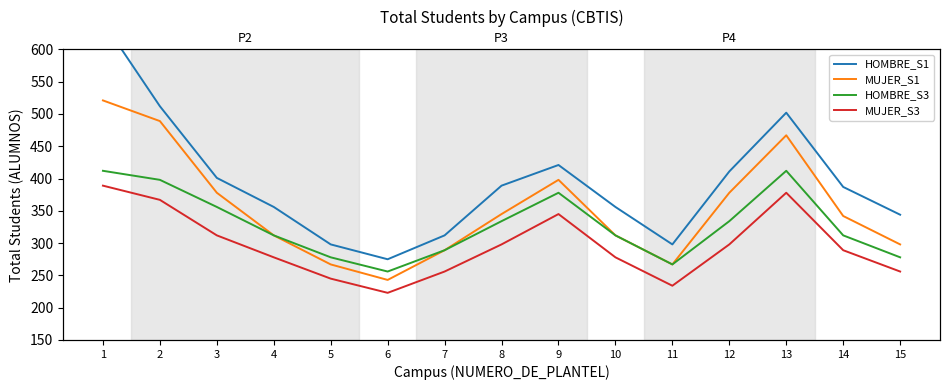

Reading left to right, list all the values displayed in this chart.

HOMBRE_S1: 643	512	401	356	298	275	312	389	421	356	298	411	502	387	344
MUJER_S1: 521	489	378	312	267	243	289	345	398	312	267	378	467	342	298
HOMBRE_S3: 412	398	356	312	278	256	289	334	378	312	267	334	412	312	278
MUJER_S3: 389	367	312	278	245	223	256	298	345	278	234	298	378	289	256